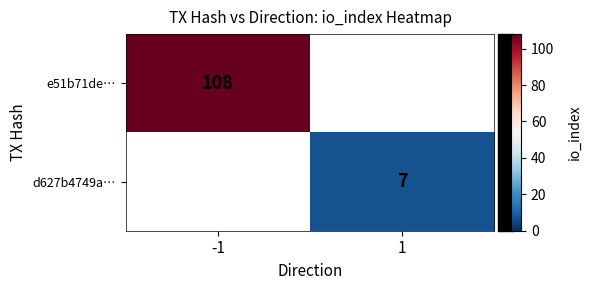

At how many categories does at least one series exceed 9?

1